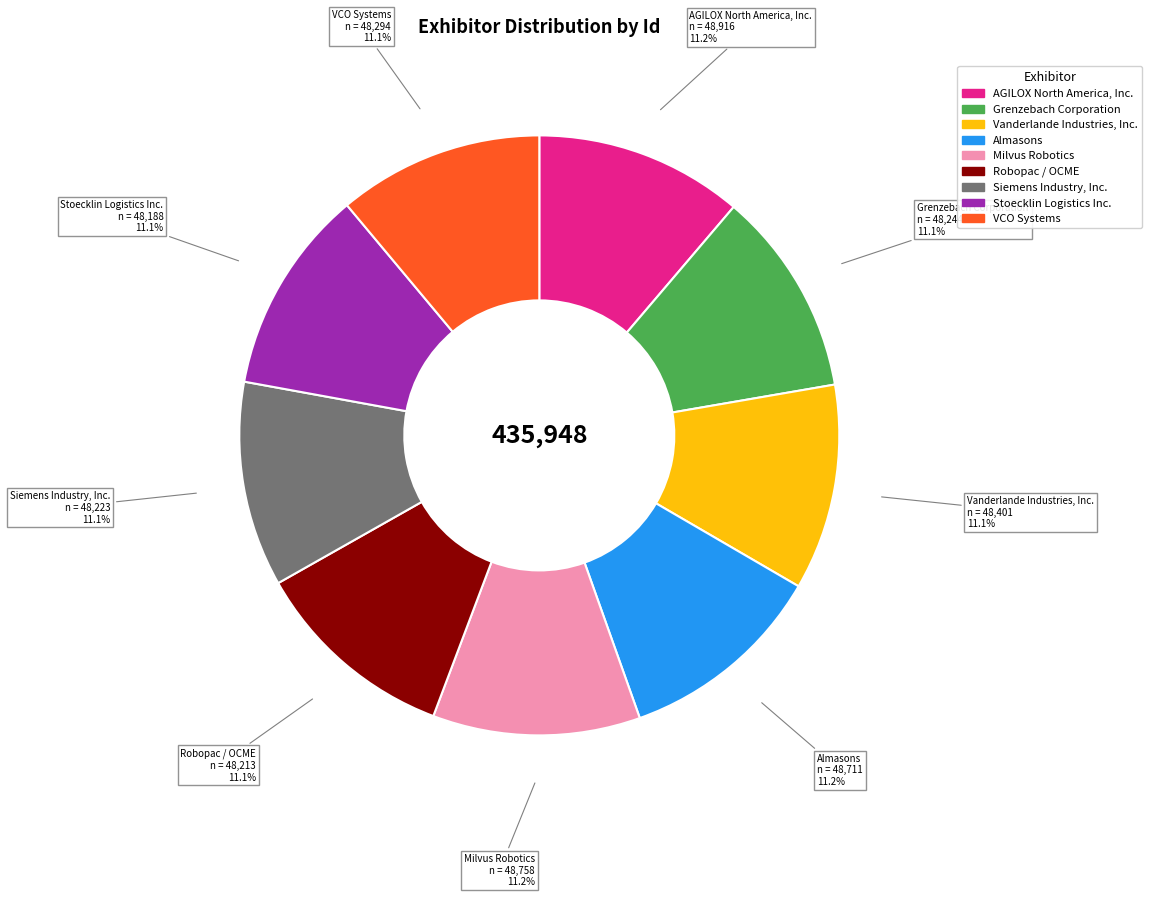

Does Siemens Industry, Inc. represent more than half of the total?

No